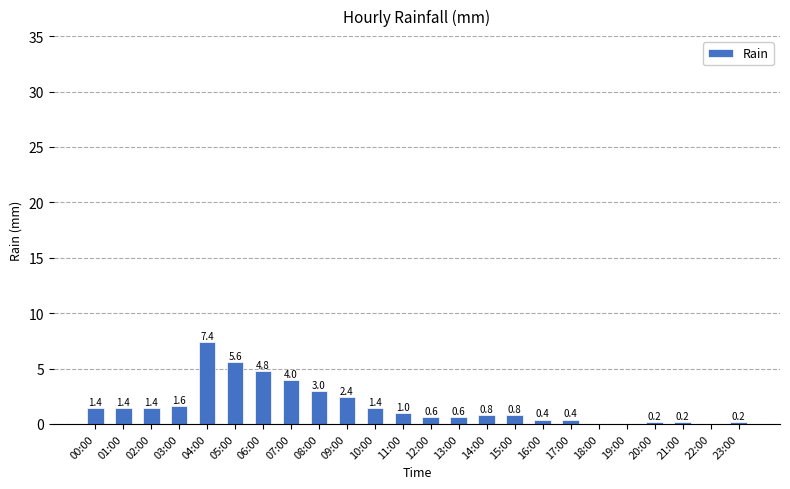

At which label does the data first exceed 1?

00:00